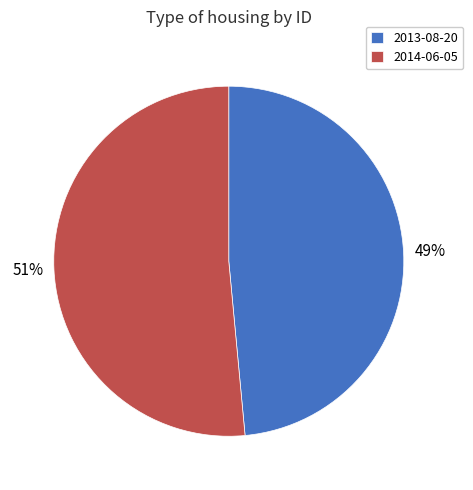

Which category has the biggest portion of the pie?

2014-06-05